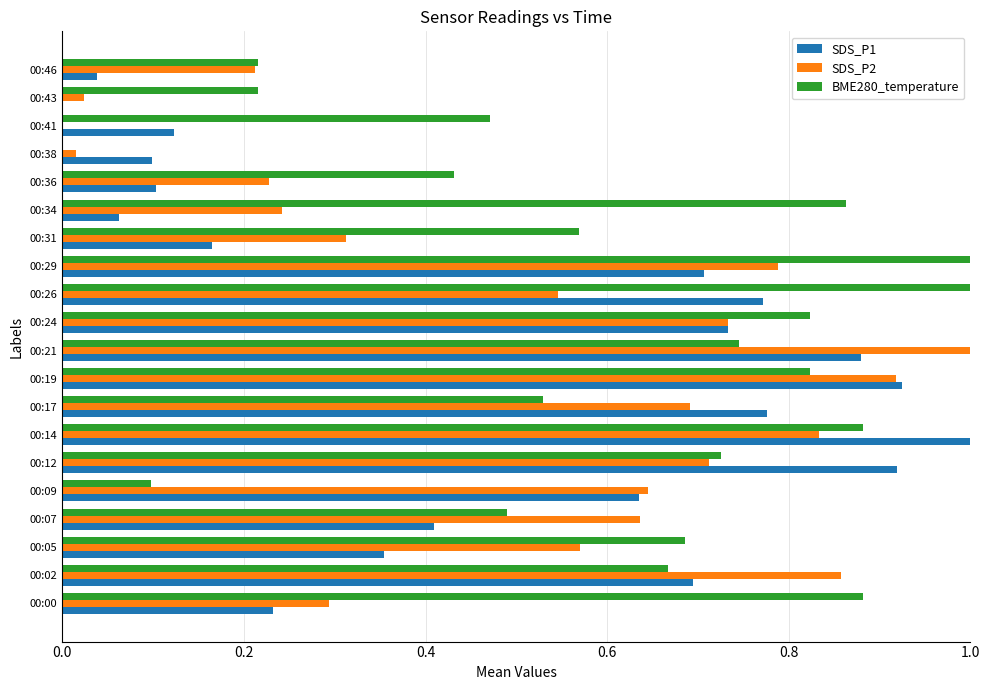

At which label is SDS_P2 closest to 0?

00:41